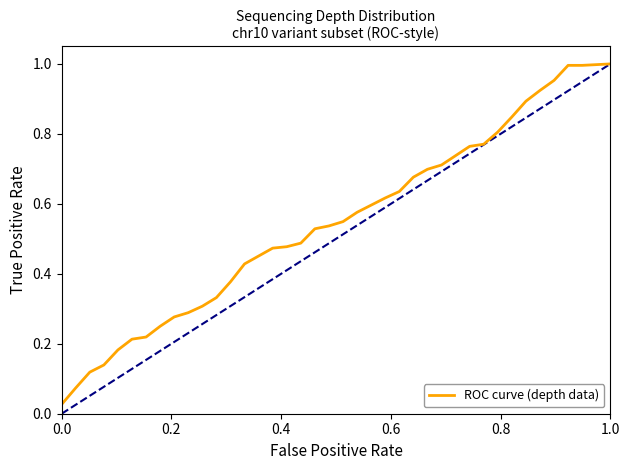

What is the value of the 6th point from the left?

0.2